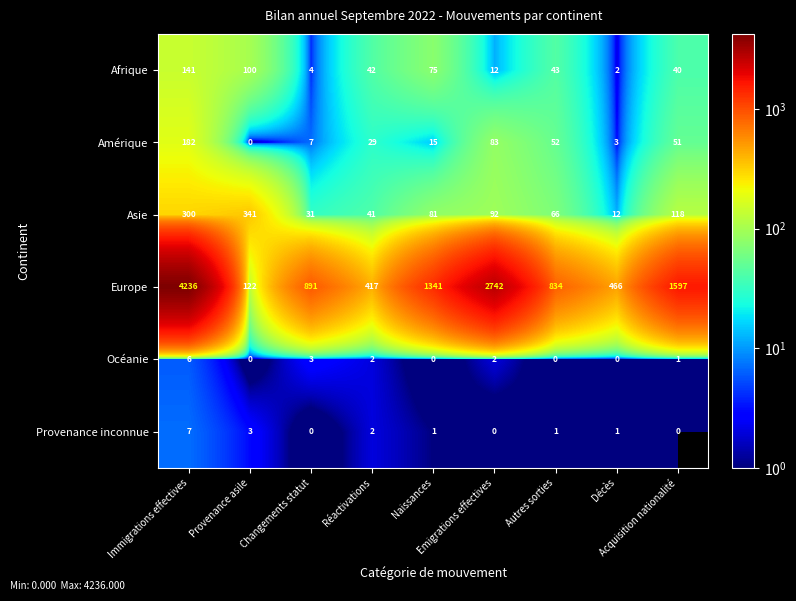

What is the average value of the Asie series?

120